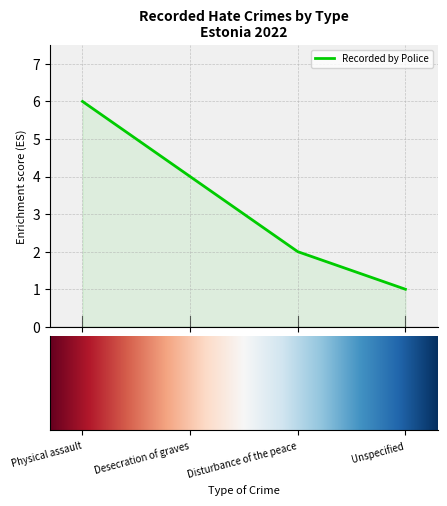

True or false: the data has more than 2 interior local peaks.

False